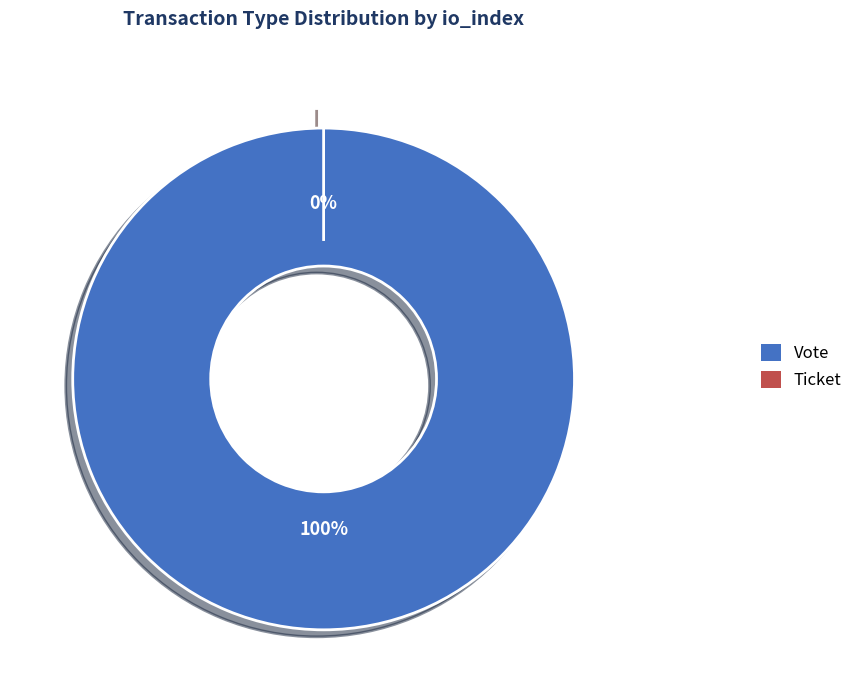

Which has a higher value, Ticket or Vote?

Vote